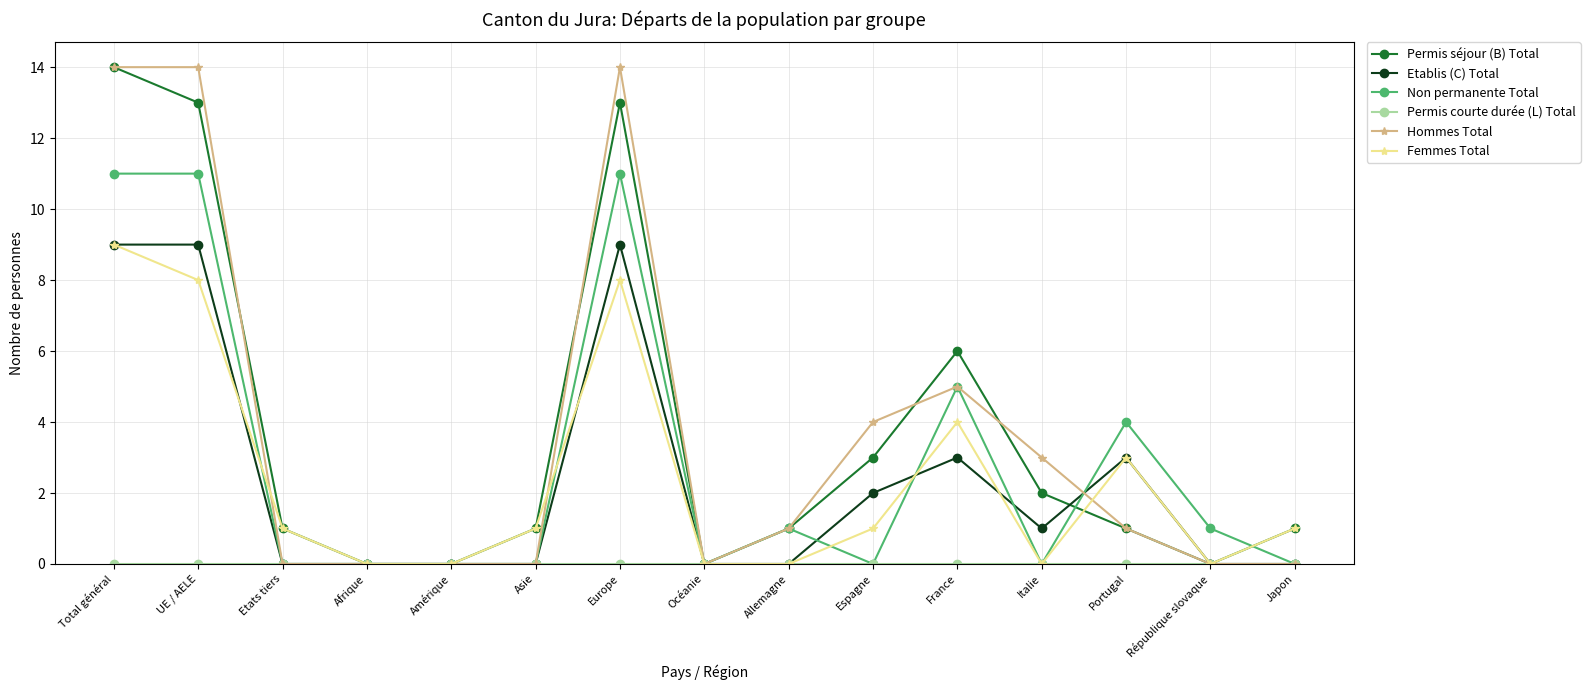

What is the greatest value displayed?

14